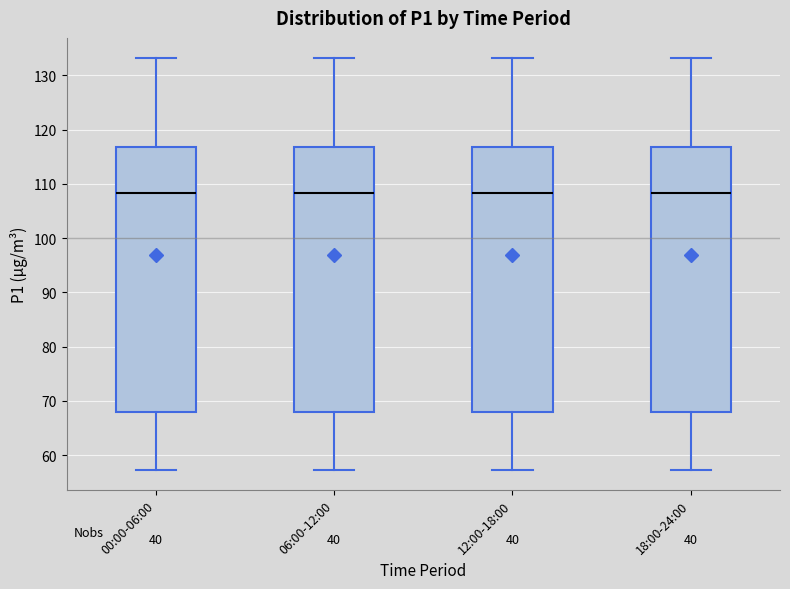

Reading left to right, transcribe this box plot: for each box, give where its median line is, the range the box spans, and where its two whiskers end, as read against the y-axis. The values are not printed on the chart, so give them approximately, as read against the axis.

00:00-06:00: median 108, box 68 to 117, whiskers 57 to 133
06:00-12:00: median 108, box 68 to 117, whiskers 57 to 133
12:00-18:00: median 108, box 68 to 117, whiskers 57 to 133
18:00-24:00: median 108, box 68 to 117, whiskers 57 to 133